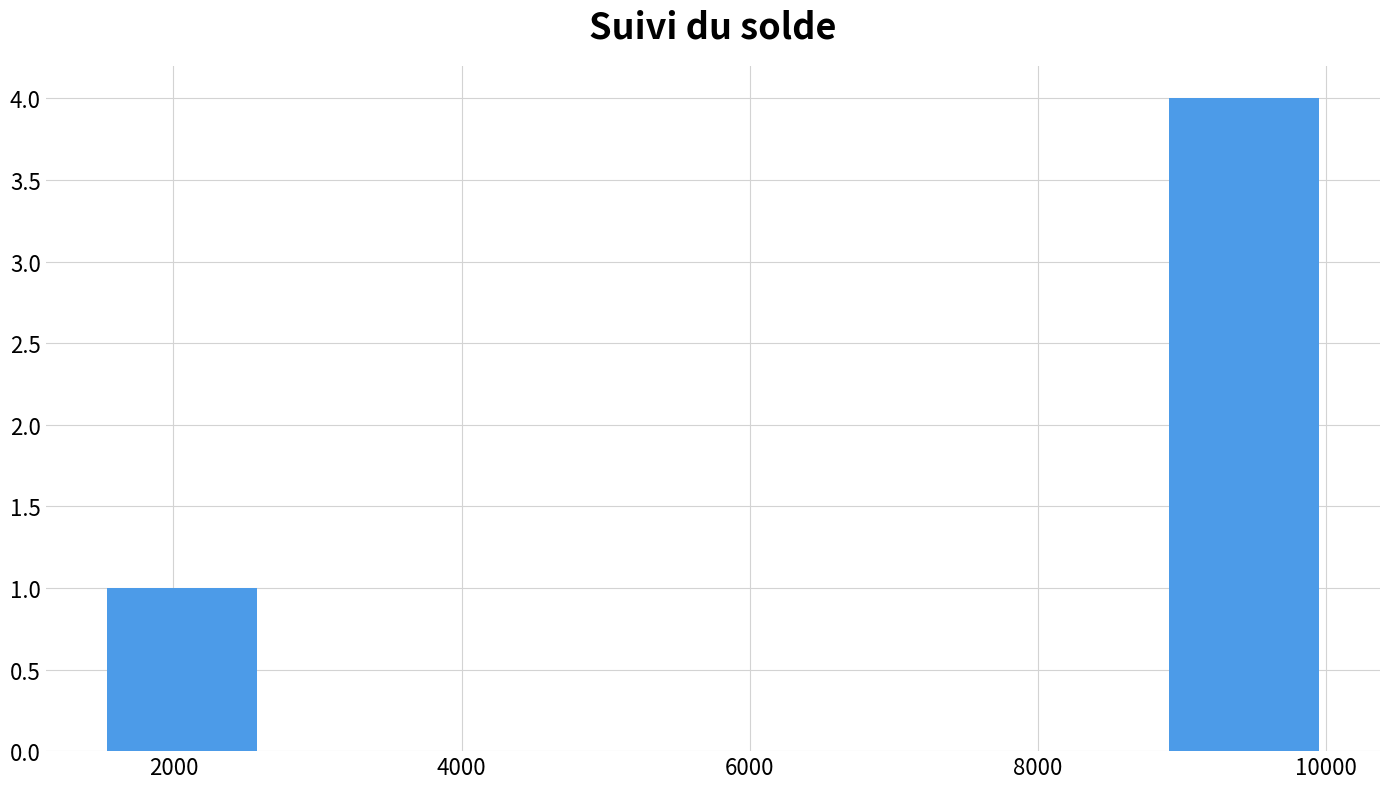

What is the height of the bar covering 8800 to 10000 on the x-axis? Neither the bar edges nor the heights are printed on the chart, so give them approximately, as read against the axes.

4